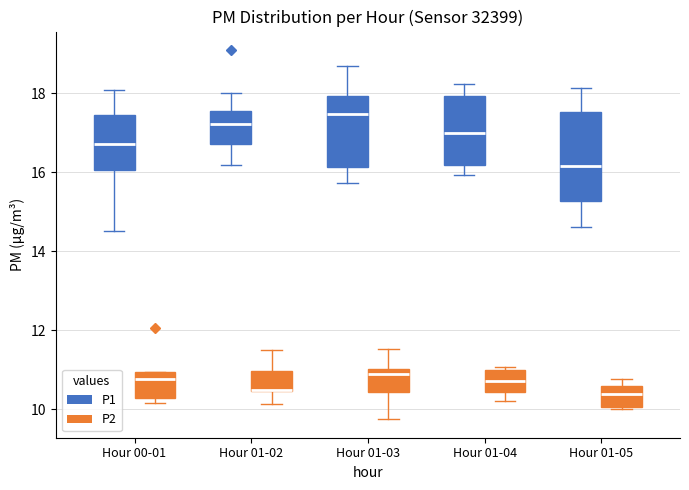

Reading left to right, transcribe this box plot: for each box, give where its median line is, the range the box spans, and where its two whiskers end, as read against the y-axis. The values are not printed on the chart, so give them approximately, as read against the axis.

Hour 00-01 (P1): median 16.8, box 16.0 to 17.4, whiskers 14.6 to 18.2
Hour 00-01 (P2): median 10.8, box 10.2 to 11.0, whiskers 10.2 (just below the box's lower edge) to 11.0
Hour 01-02 (P1): median 17.2, box 16.8 to 17.6, whiskers 16.2 to 18.0
Hour 01-02 (P2): median 10.6 (drawn on the box's lower edge), box 10.4 to 11.0, whiskers 10.2 to 11.6
Hour 01-03 (P1): median 17.4, box 16.2 to 18.0, whiskers 15.8 to 18.8
Hour 01-03 (P2): median 10.8, box 10.4 to 11.0, whiskers 9.8 to 11.6
Hour 01-04 (P1): median 17.0, box 16.2 to 18.0, whiskers 16.0 to 18.2
Hour 01-04 (P2): median 10.8, box 10.4 to 11.0, whiskers 10.2 to 11.0 (just above the box's upper edge)
Hour 01-05 (P1): median 16.2, box 15.2 to 17.6, whiskers 14.6 to 18.2
Hour 01-05 (P2): median 10.4, box 10.0 to 10.6, whiskers 10.0 to 10.8